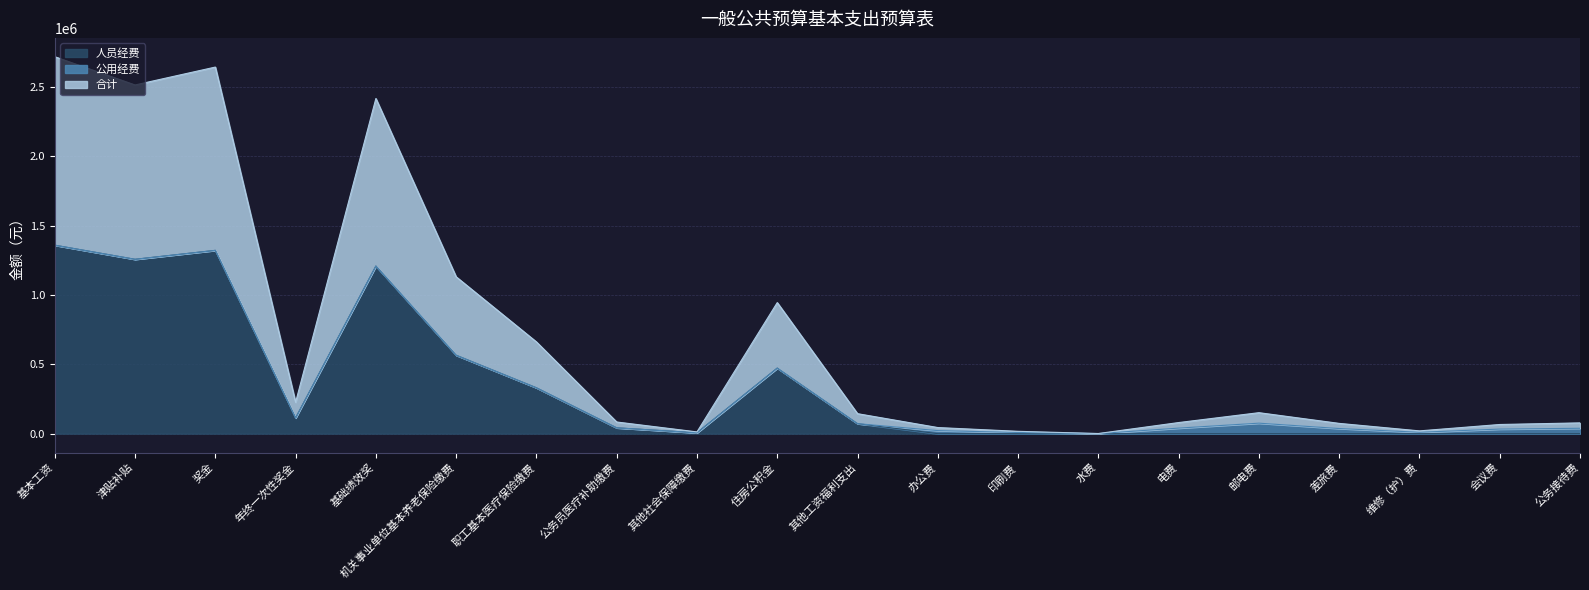

Where is 合计 nearest to the value 679570?

机关事业单位基本养老保险缴费